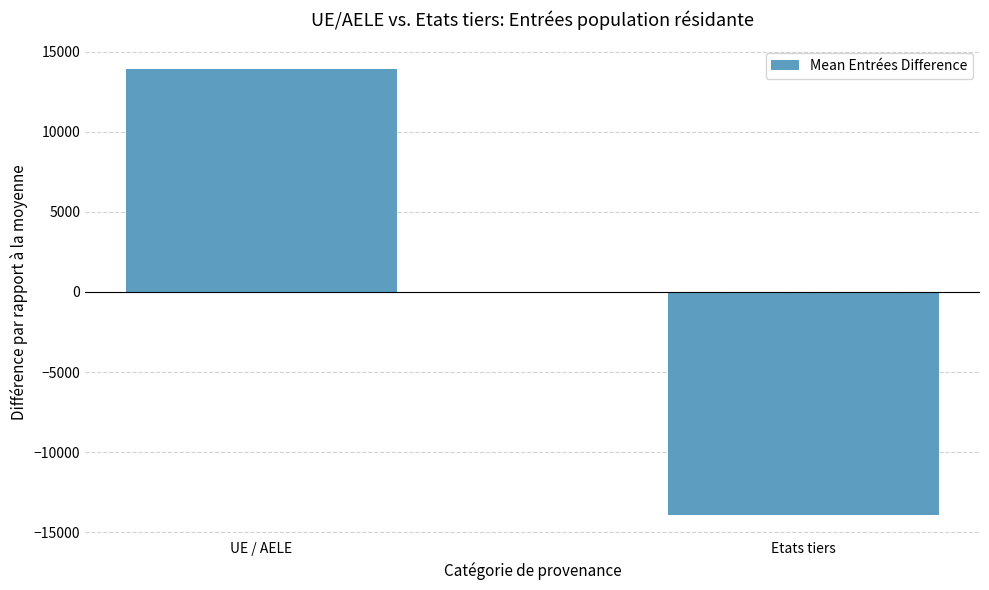

What value does the data have at Etats tiers?

-13923